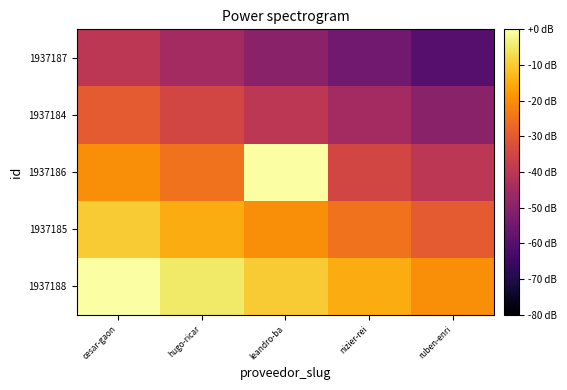

Reading right to left, what are all the values shown in this chart?

1937188: ruben-enri=-20	nizier-rei=-15	leandro-ba=-10	hugo-ricar=-5	cesar-gaon=0
1937185: ruben-enri=-30	nizier-rei=-25	leandro-ba=-20	hugo-ricar=-15	cesar-gaon=-10
1937186: ruben-enri=-40	nizier-rei=-35	leandro-ba=0	hugo-ricar=-25	cesar-gaon=-20
1937184: ruben-enri=-50	nizier-rei=-45	leandro-ba=-40	hugo-ricar=-35	cesar-gaon=-30
1937187: ruben-enri=-60	nizier-rei=-55	leandro-ba=-50	hugo-ricar=-45	cesar-gaon=-40